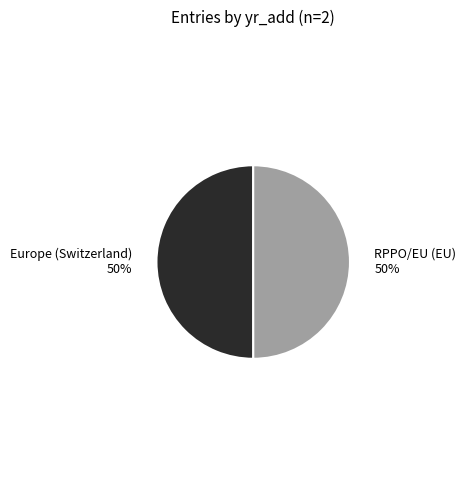

Is it true that Europe (Switzerland) is 50% of the pie?

True